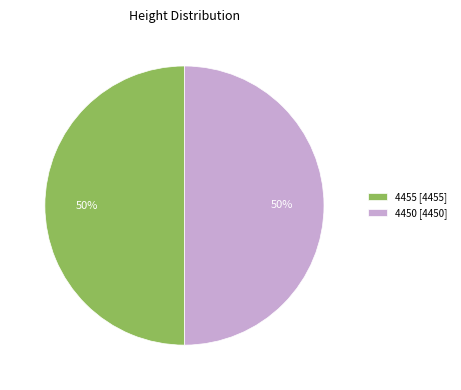

What is the ratio of the value at 4450 [4450] to the value at 4455 [4455]?

1.0